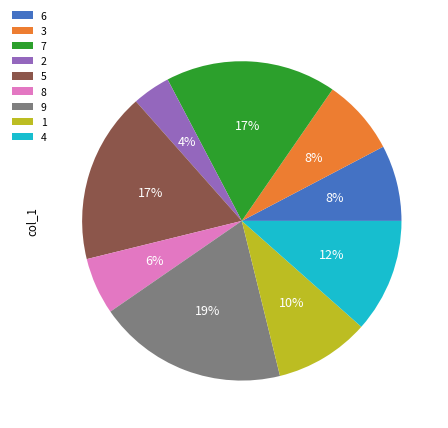

True or false: 1 accounts for 21% of the total.

False